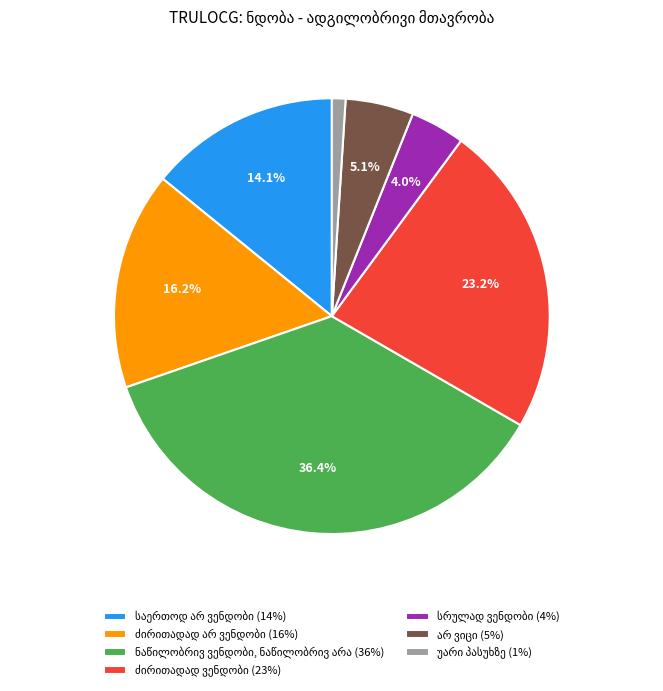

Does any single category account for the majority?

No